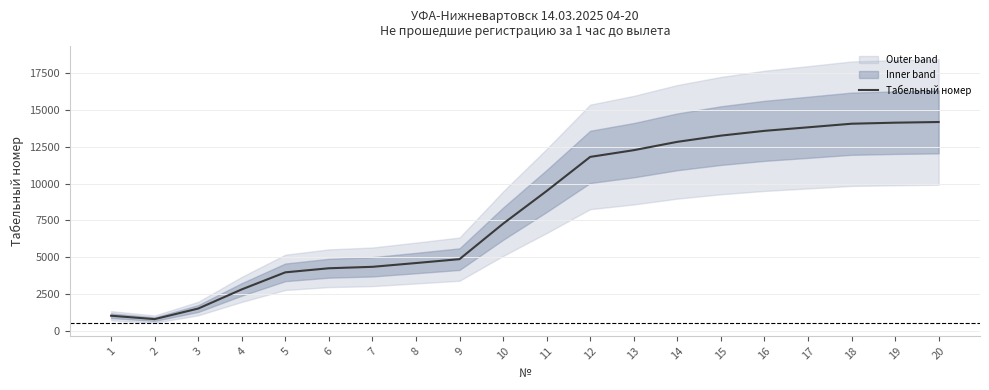

True or false: the data shows 382.4 at 1.

False